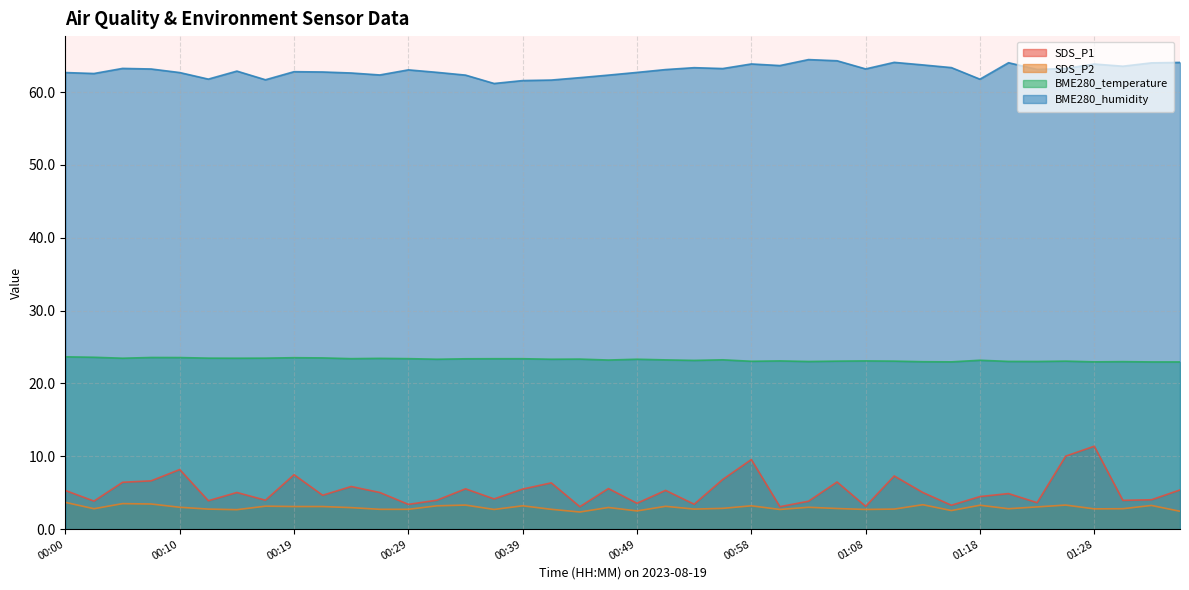

List the series in order of their peak value, lowest first.

SDS_P2, SDS_P1, BME280_temperature, BME280_humidity